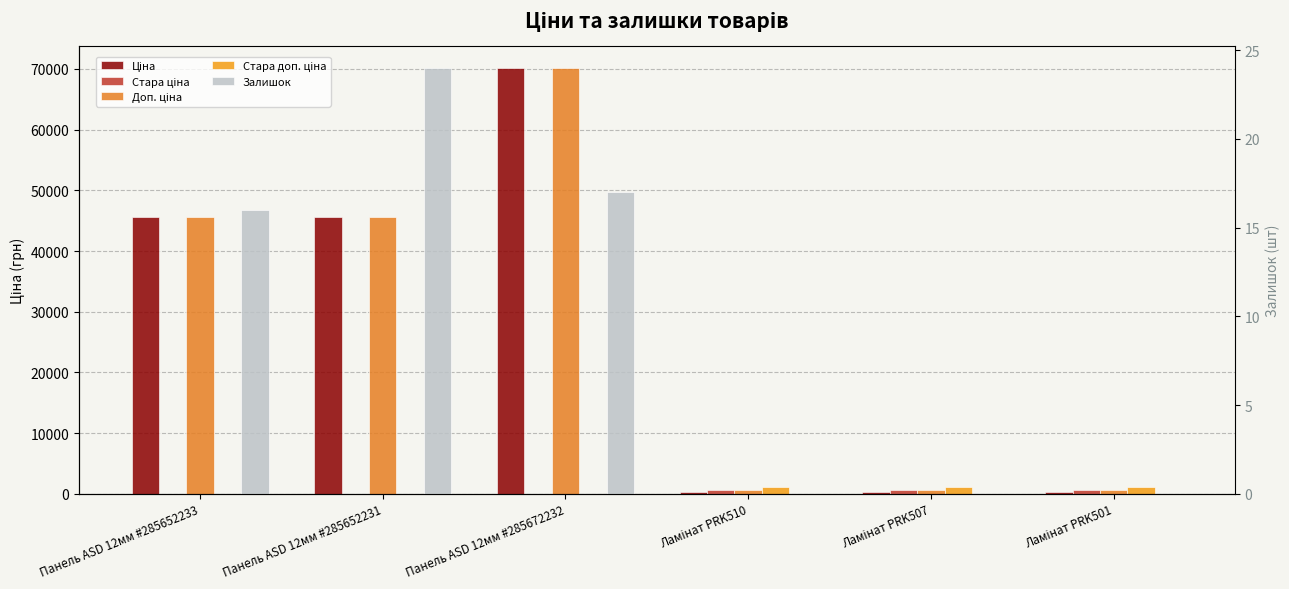

What is the total value across all series at Ламінат PRK507?

2555.1